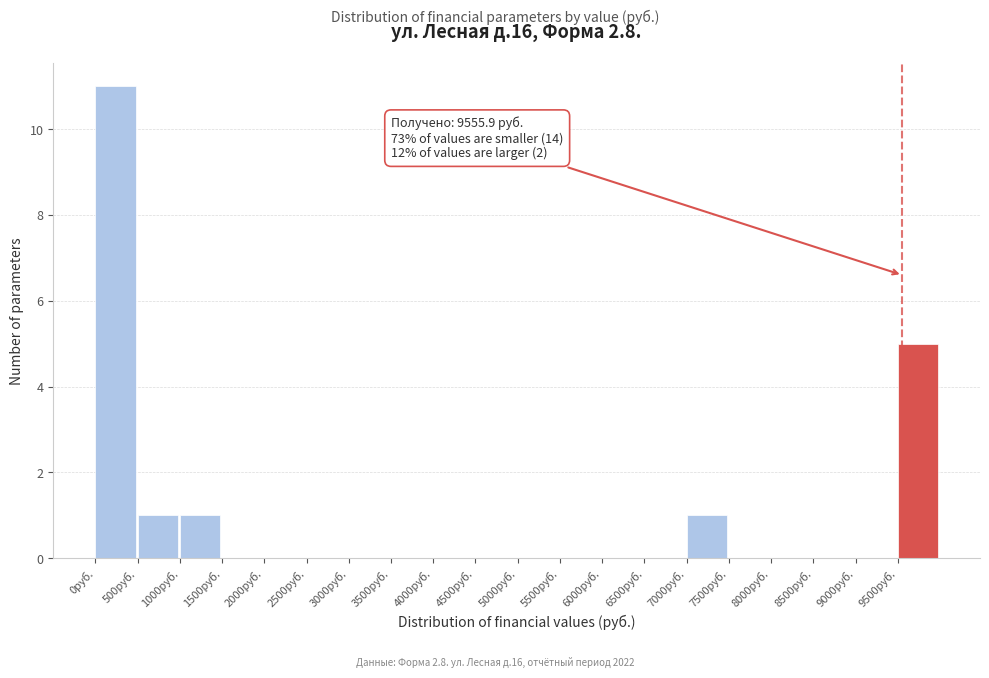

Which range on the x-axis has the tallest bar?

0 to 500